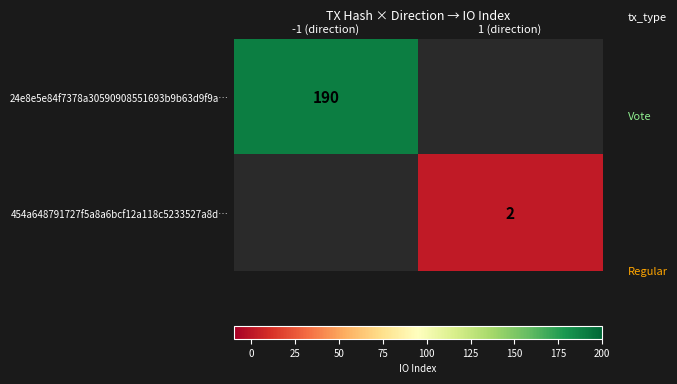

The value of 24e8e5e84f7378a30590908551693b9b63d9f9a… at -1 (direction) is 270. True or false?

False